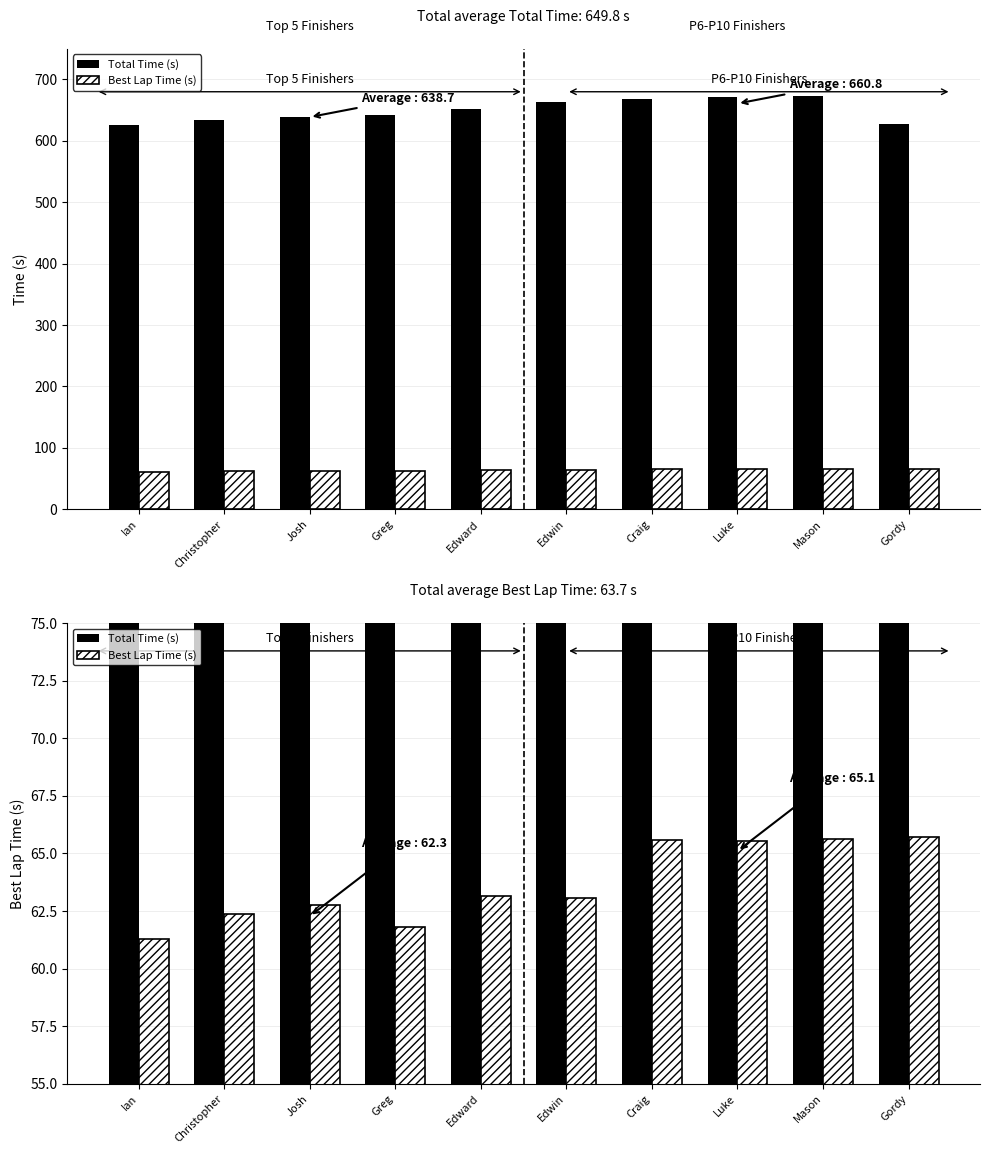

At how many categories does at least one series exceed 66?

10